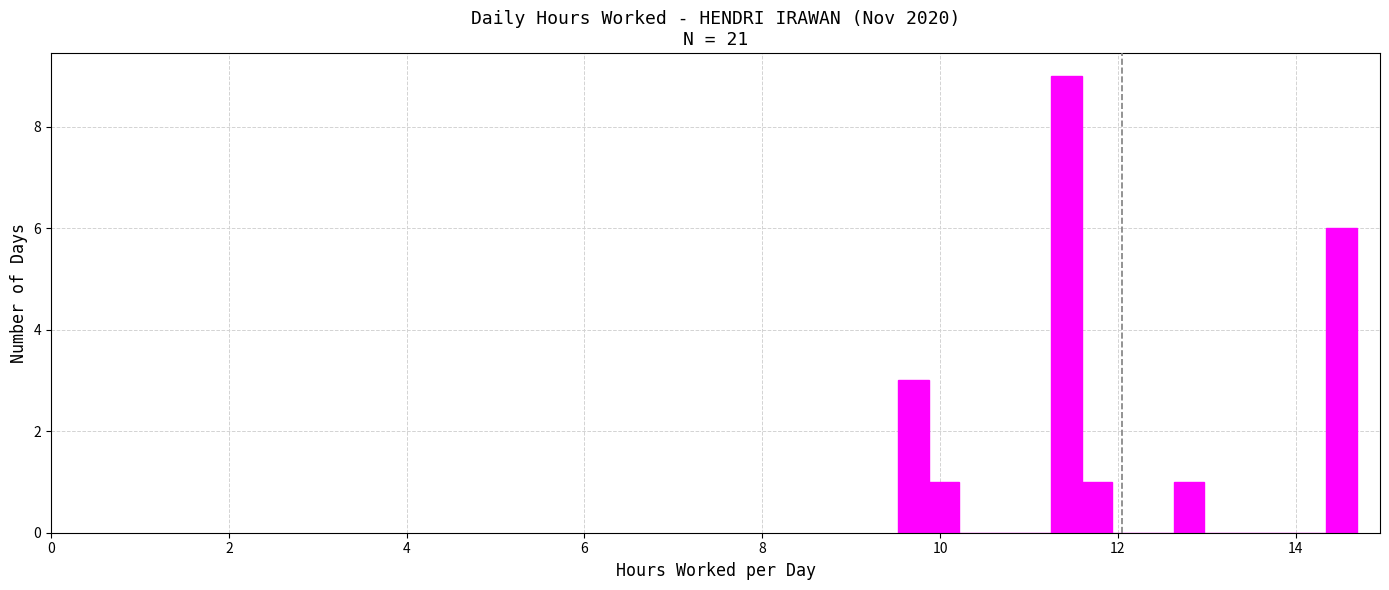

Read against the x-axis, roughly where is the centre of the tallest bar?

11.4